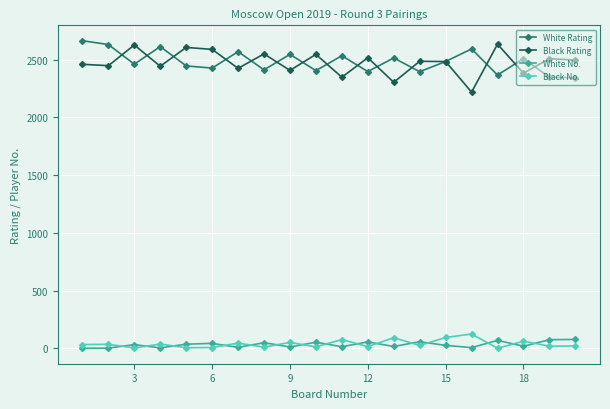

What is the greatest value displayed?

2663